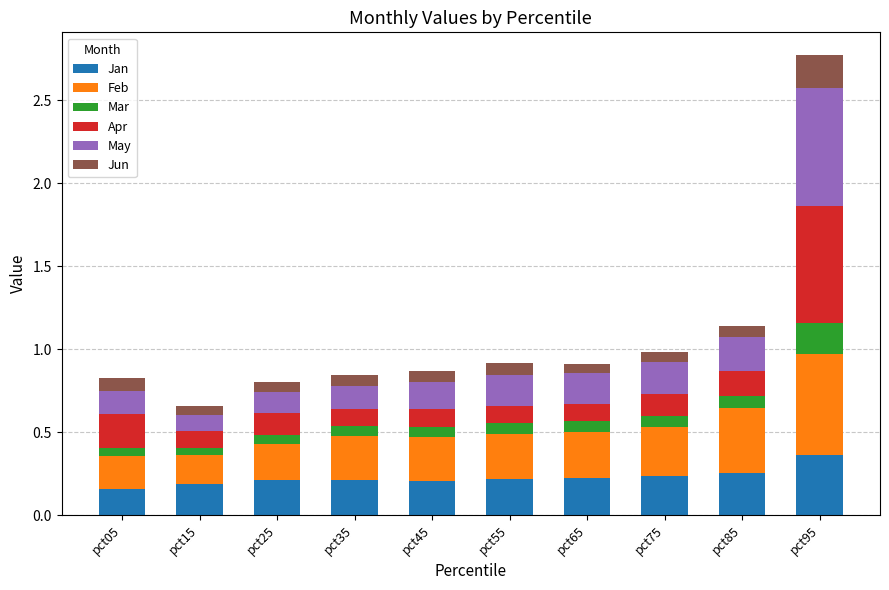

At which category is the sum across all series the highest?

pct95